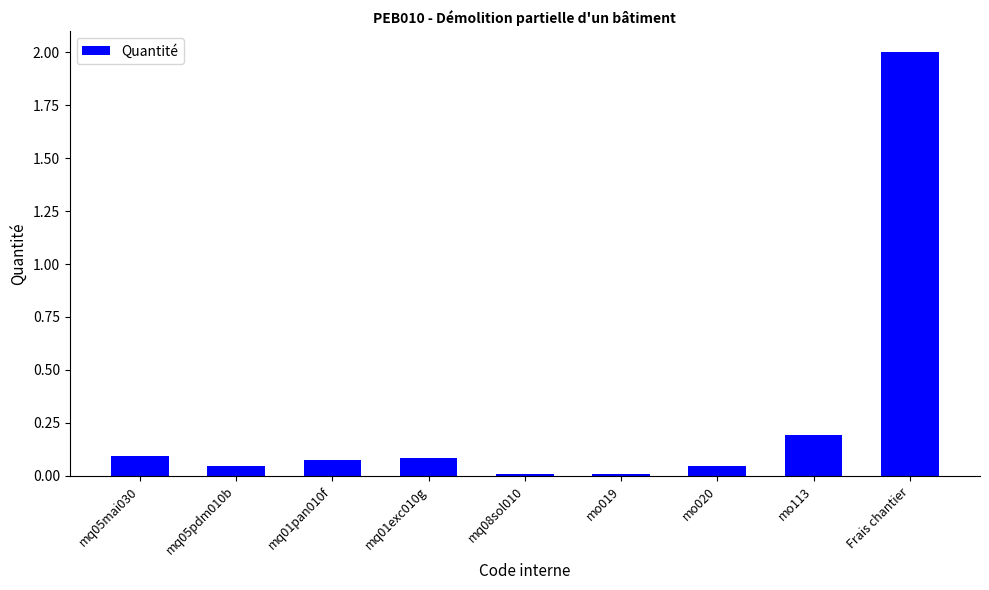

What is the label of the 8th bar from the left?

mo113